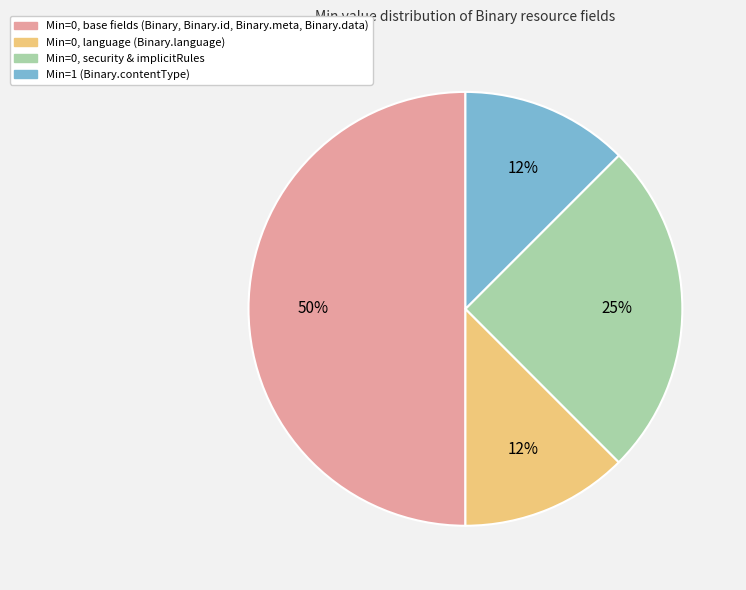

To the nearest percent, what percentage of the pie is Min=0, security & implicitRules?

25%